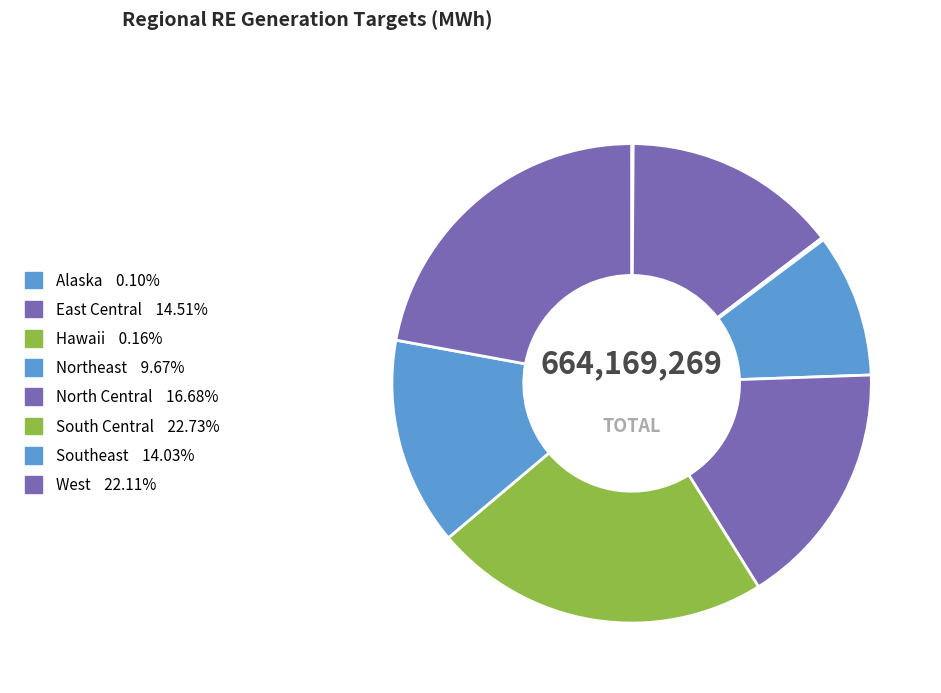

Combined, what portion of the pie is South Central and West?

44.8%